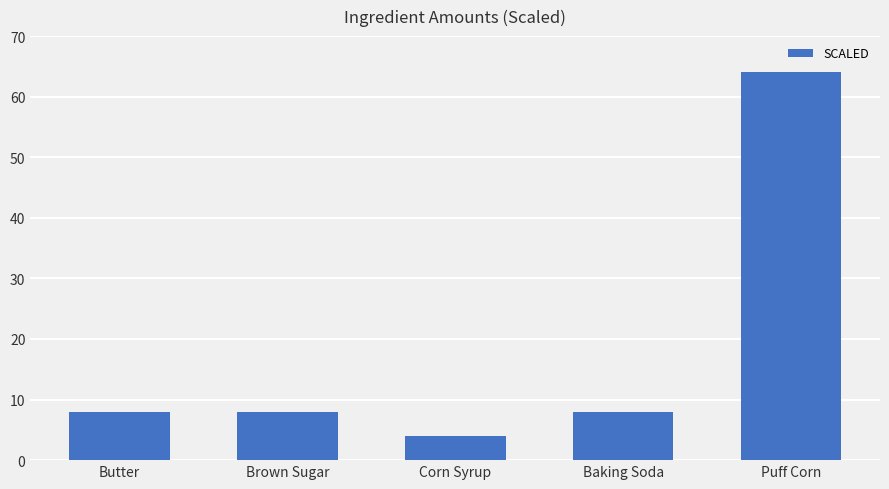

Reading left to right, list all the values displayed in this chart.

8	8	4	8	64